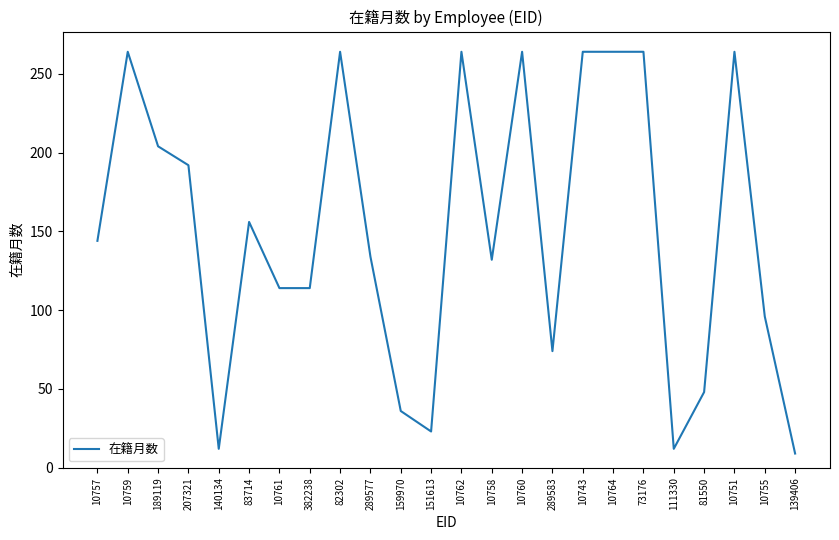

What position from the right is 73176?

6